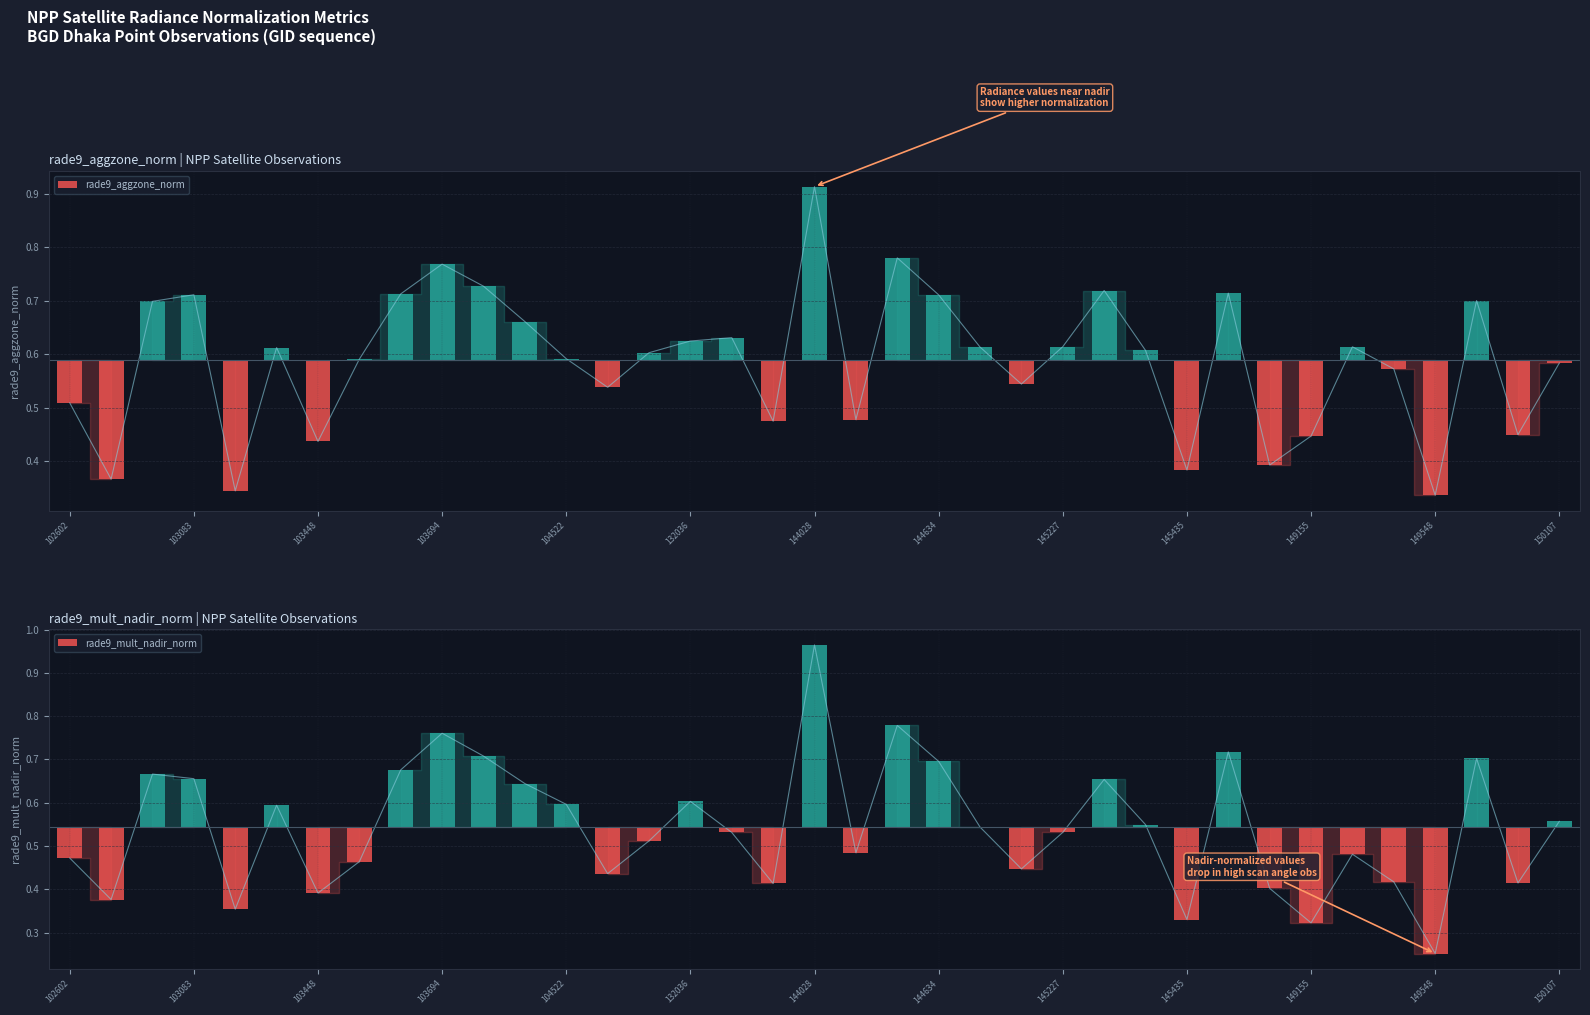

Which series has the largest total across all categories?

rade9_aggzone_norm